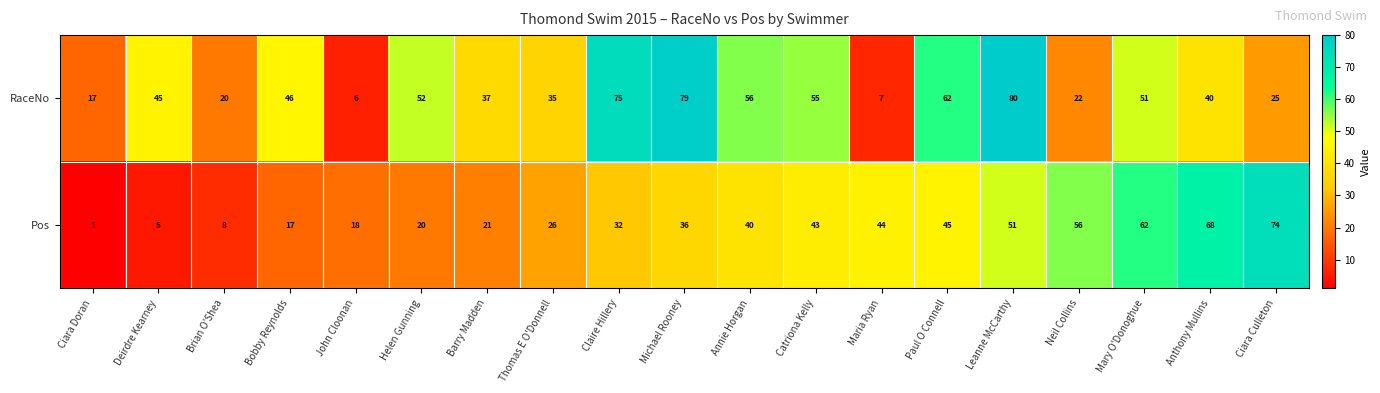

Which label corresponds to the largest value in the chart?

Leanne McCarthy